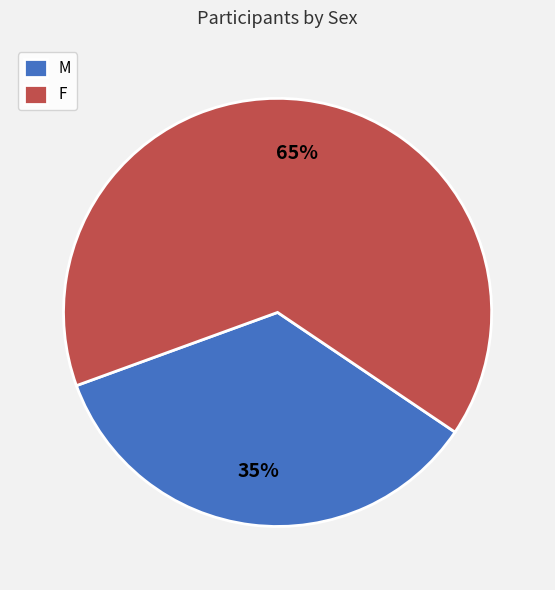

Which slice represents more than half of the pie?

F